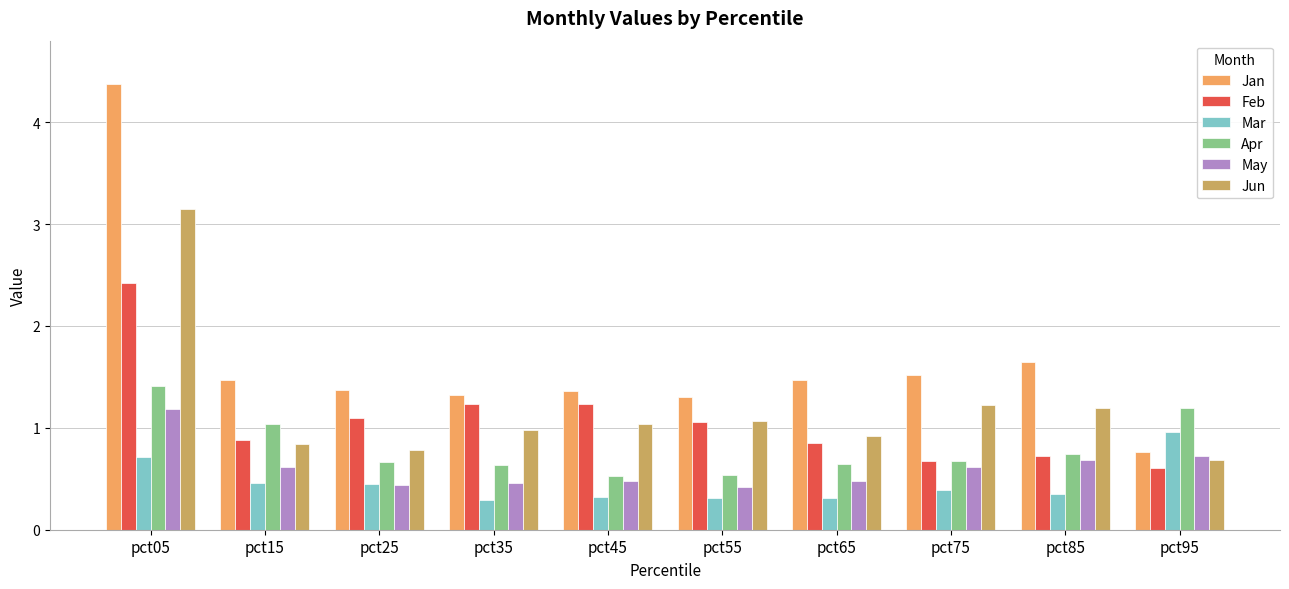

What is the average value of the Apr series?

0.8